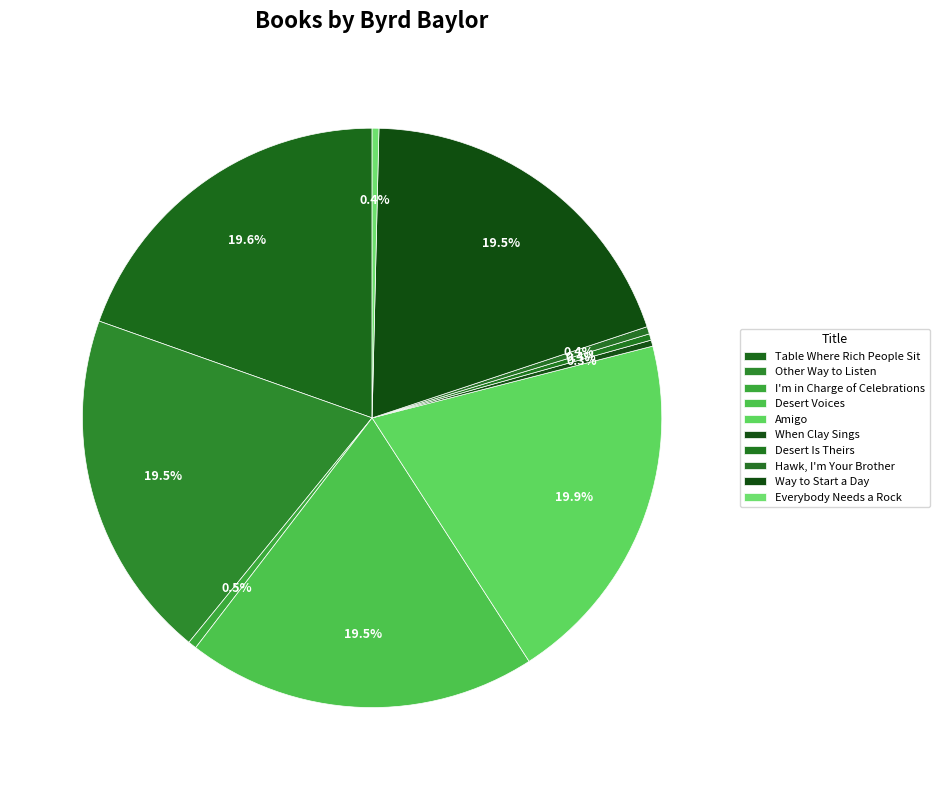

Count the number of slices in the pie.

10